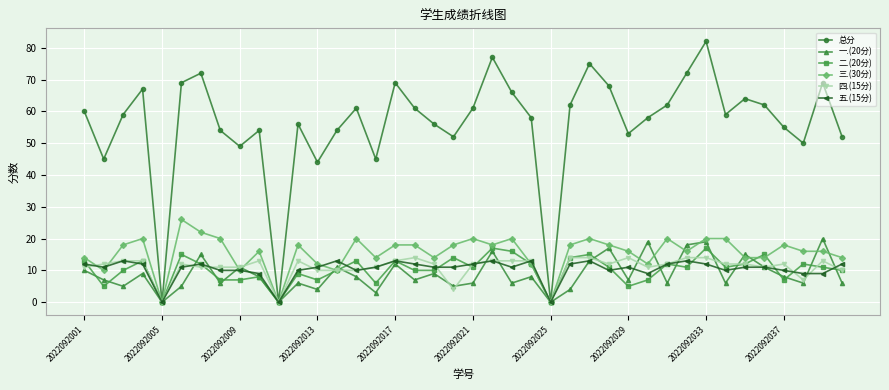

True or false: 四.(15分) has more than 2 interior local peaks.

True